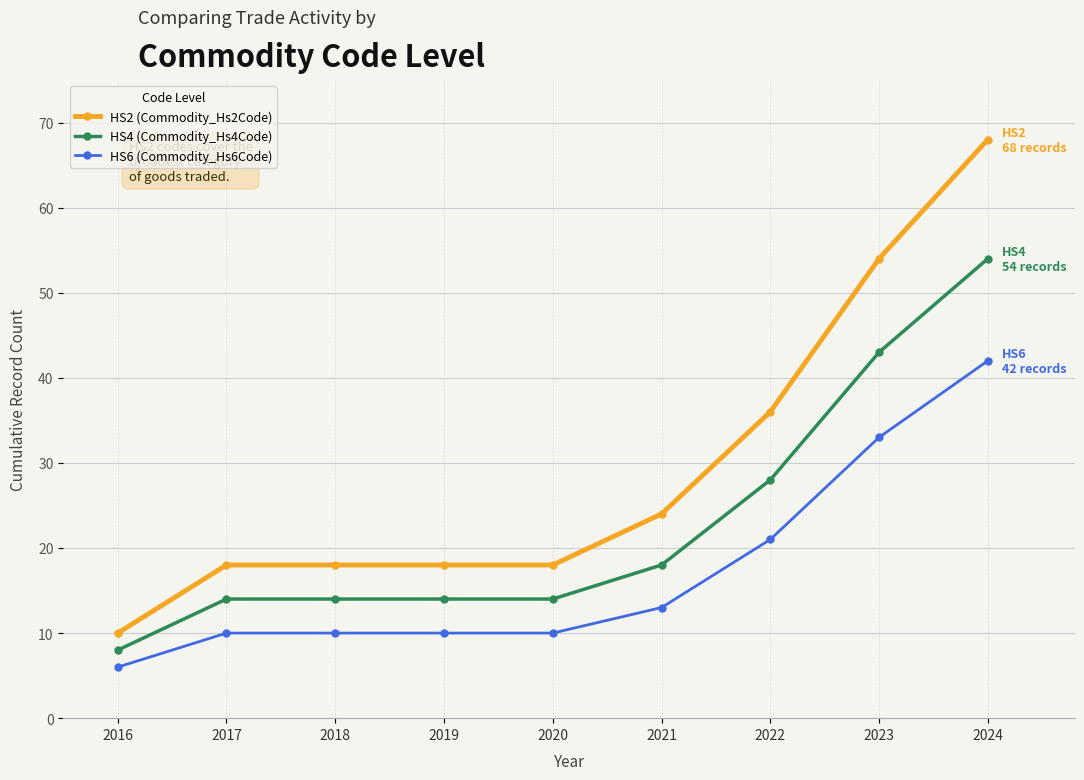

True or false: HS2 (Commodity_Hs2Code) and HS6 (Commodity_Hs6Code) intersect in this chart.

False